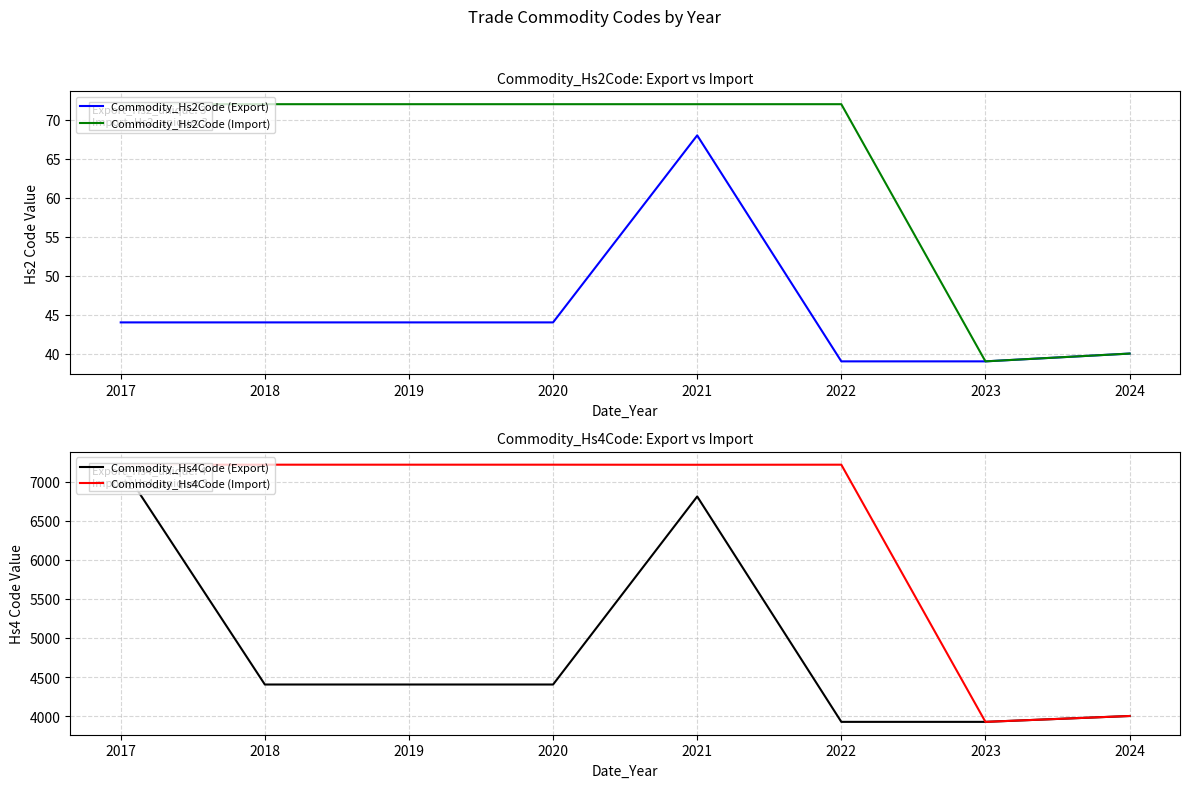

What is the average value of the Commodity_Hs4Code (Export) series?

4886